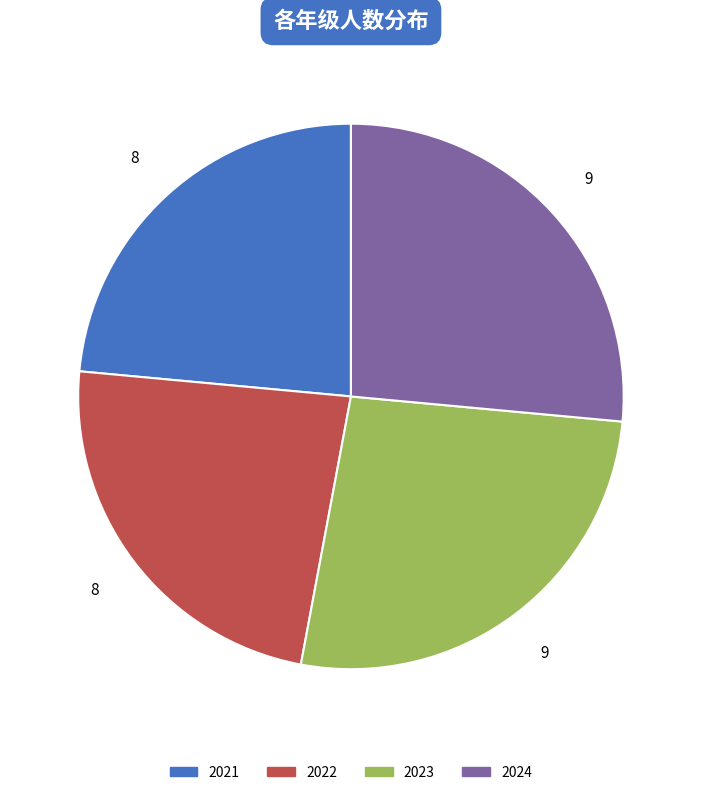

How many segments does this pie chart have?

4